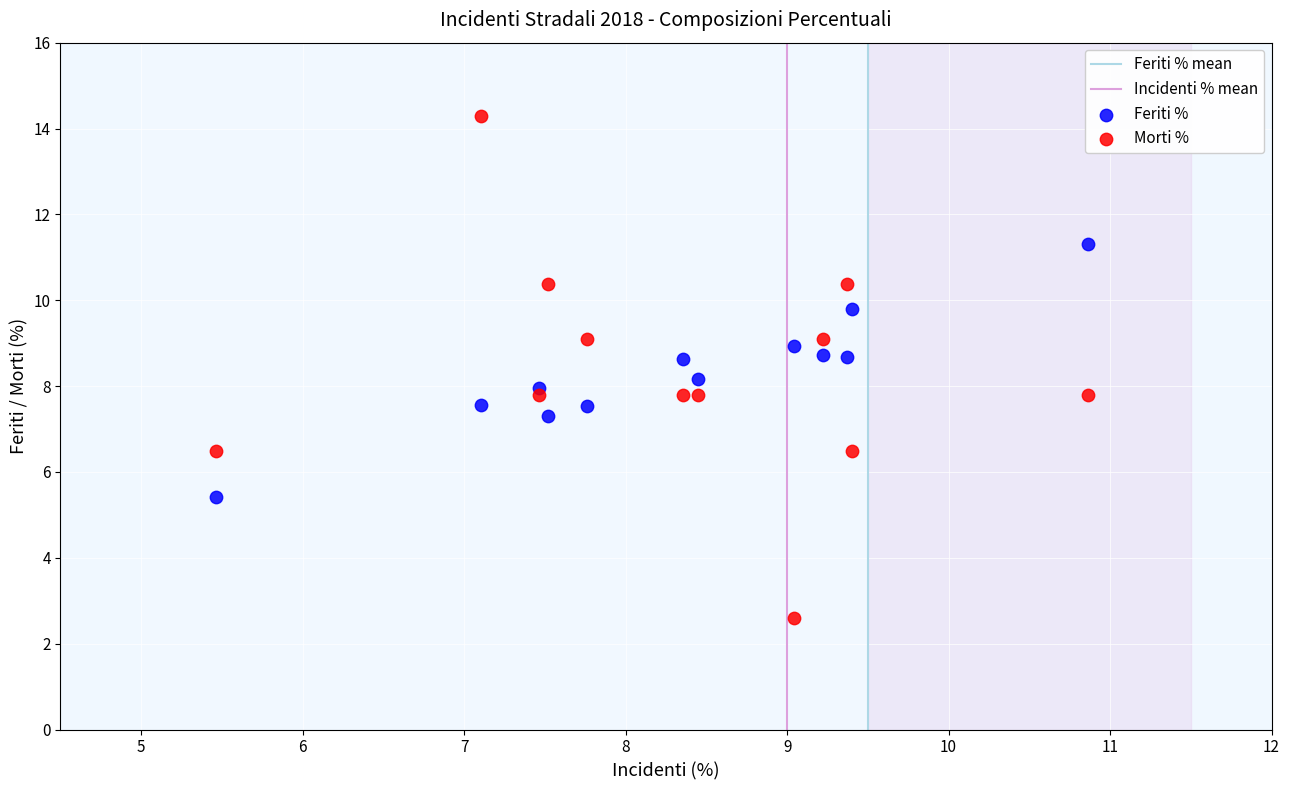

Which series contains the highest Y value?

Morti %